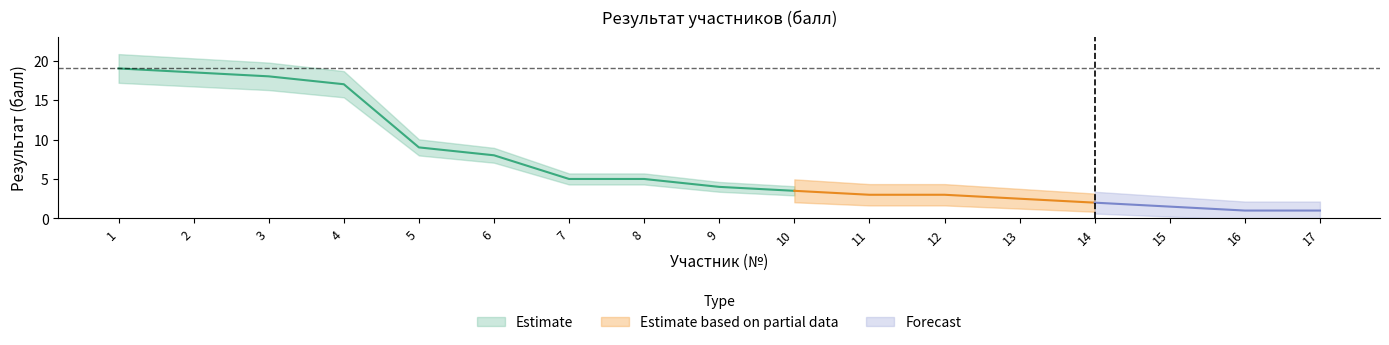

Does the chart display data point markers on the line(s)?

No